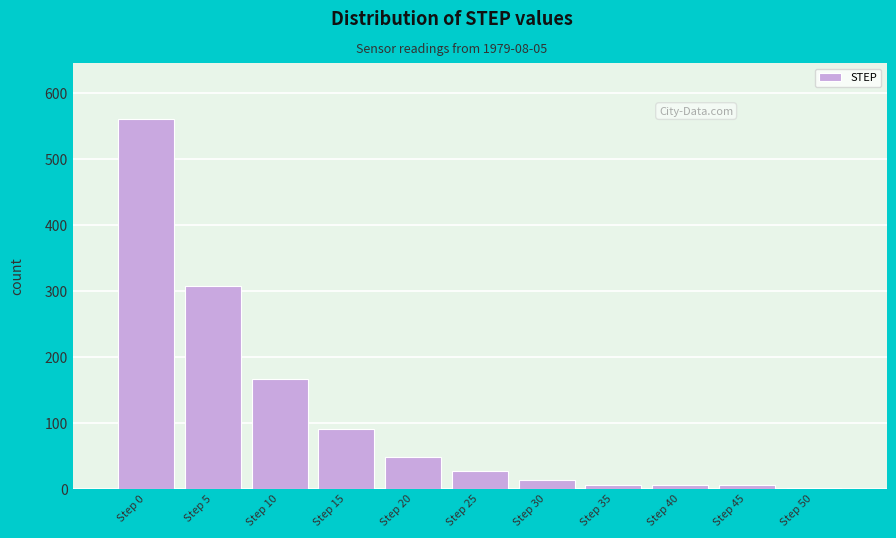

What is the sum of all values?

1231